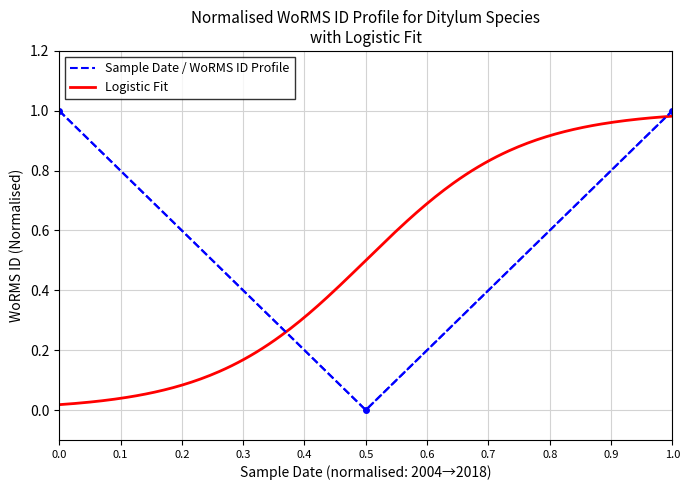

Does the chart have visible grid lines?

Yes